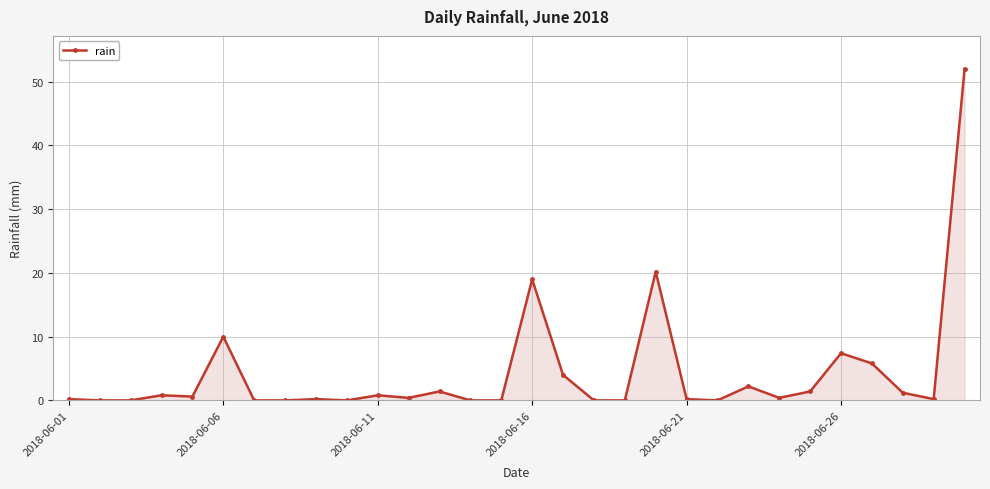

What is the difference between the maximum and minimum values?

52.0